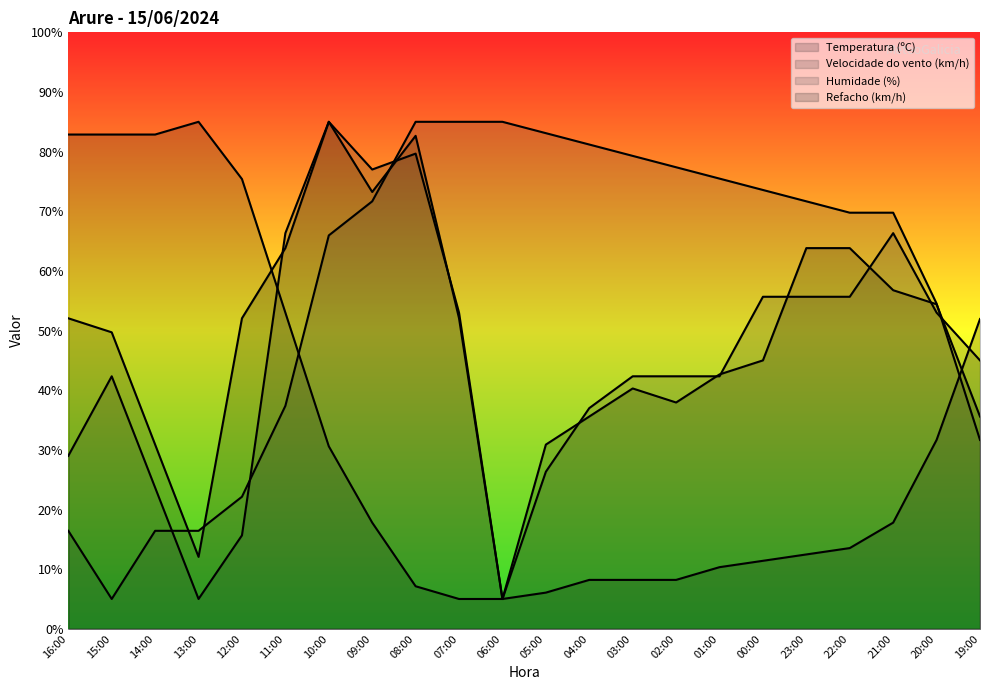

What is the total value across all series at 09:00?

239.7